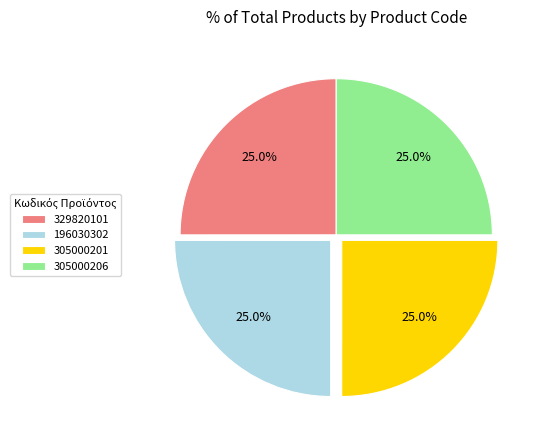

Does any single category account for the majority?

No